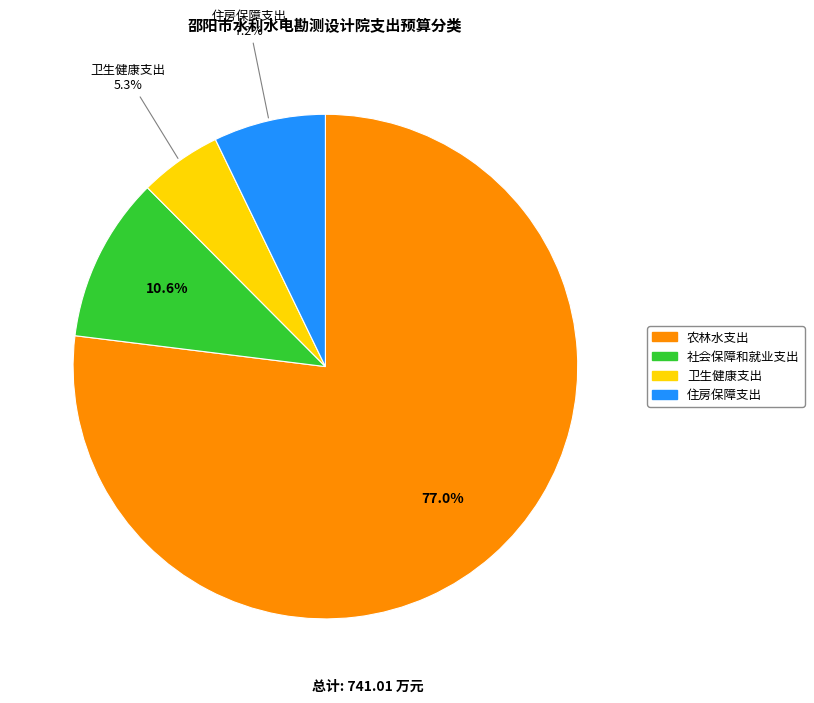

Rank the categories by value from highest to lowest.

农林水支出, 社会保障和就业支出, 住房保障支出, 卫生健康支出